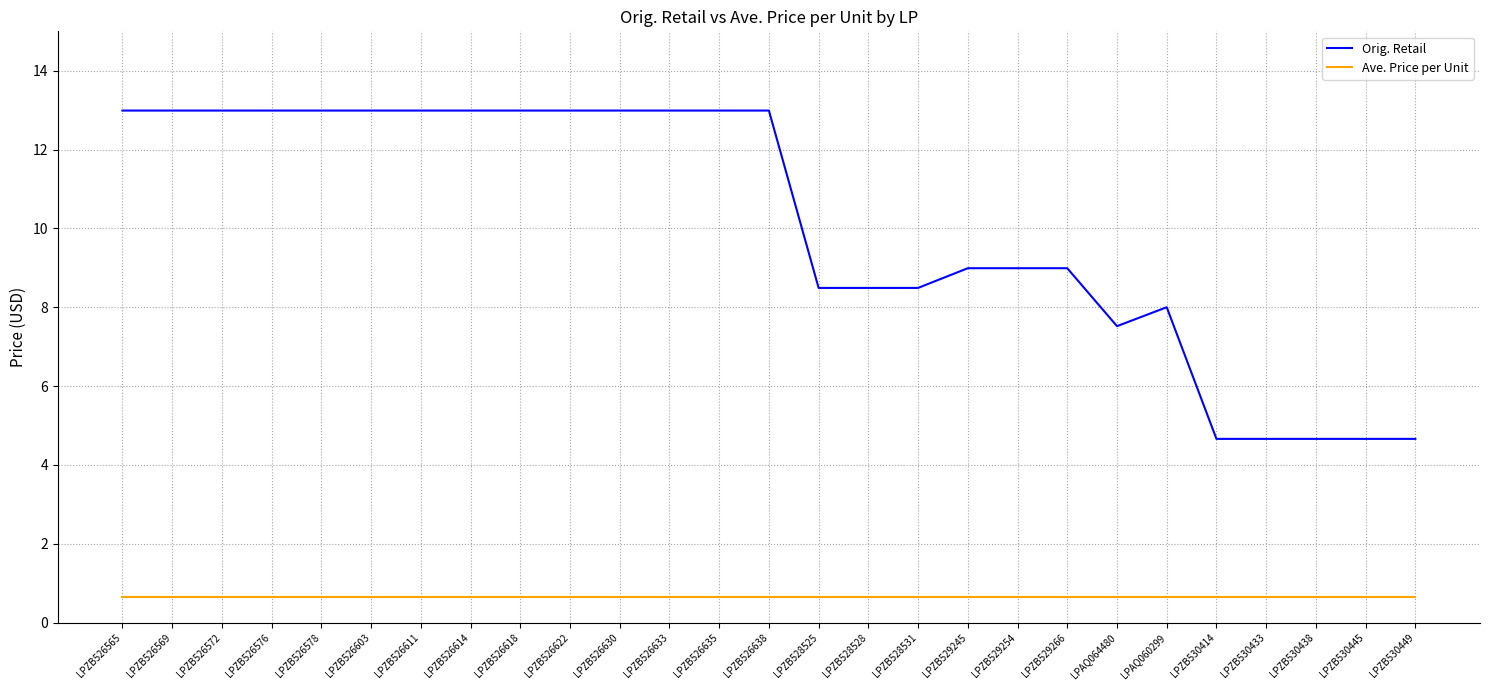

At LPAQ064480, list the series in order from largest to smallest.

Orig. Retail, Ave. Price per Unit